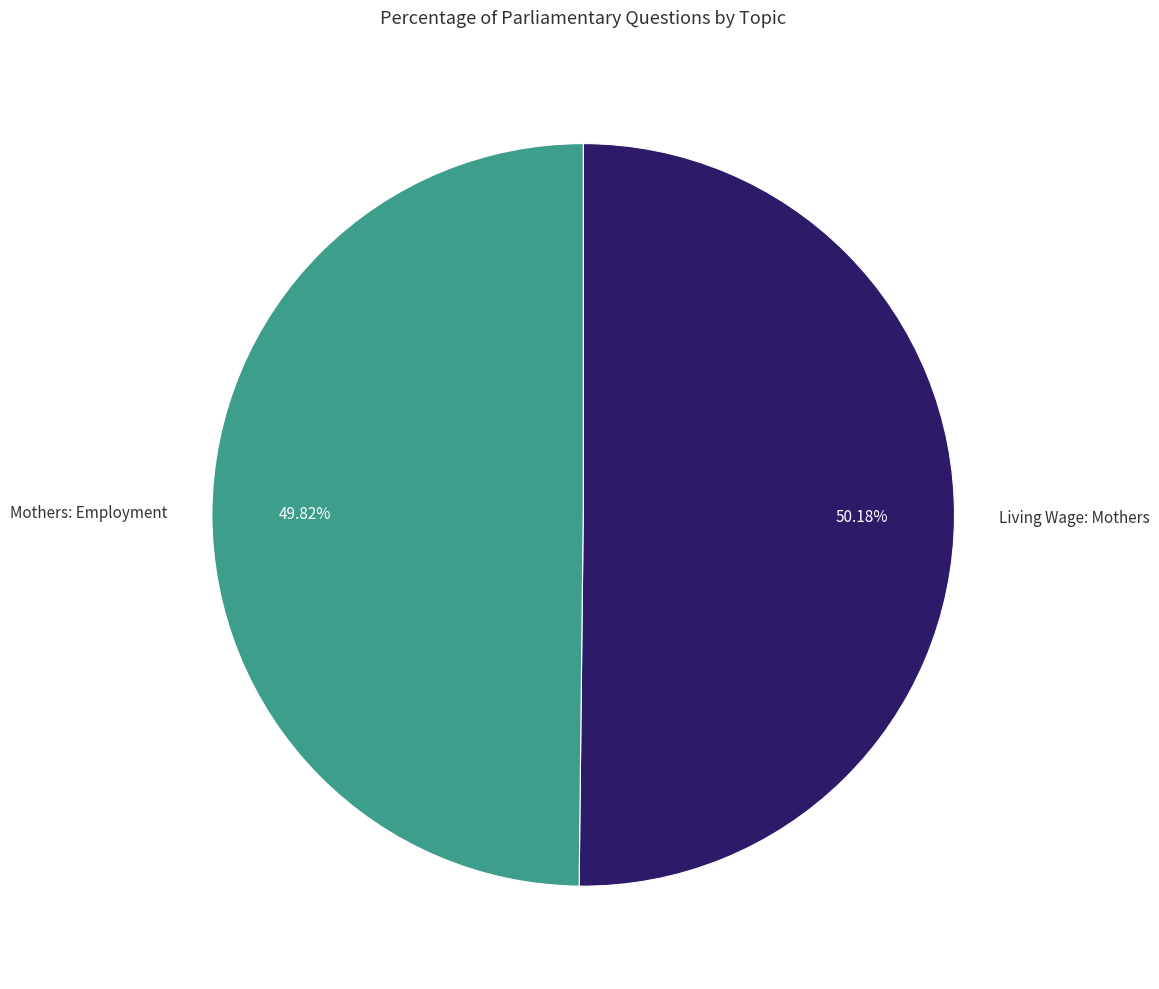

Is there any slice that represents more than half of the pie?

Yes